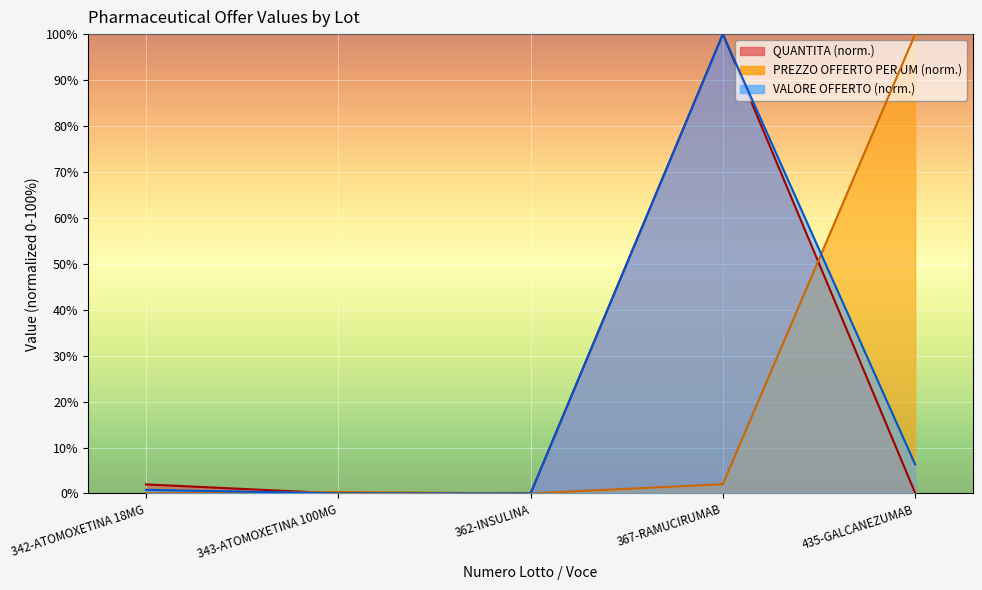

Reading right to left, what are all the values shown in this chart?

QUANTITA: 435-GALCANEZUMAB=0.1	367-RAMUCIRUMAB=100.0	362-INSULINA=0.0	343-ATOMOXETINA 100MG=0.0	342-ATOMOXETINA 18MG=2.0
PREZZO OFFERTO PER UM: 435-GALCANEZUMAB=100.0	367-RAMUCIRUMAB=2.0	362-INSULINA=0.0	343-ATOMOXETINA 100MG=0.3	342-ATOMOXETINA 18MG=0.0
VALORE OFFERTO: 435-GALCANEZUMAB=6.3	367-RAMUCIRUMAB=100.0	362-INSULINA=0.0	343-ATOMOXETINA 100MG=0.0	342-ATOMOXETINA 18MG=0.8